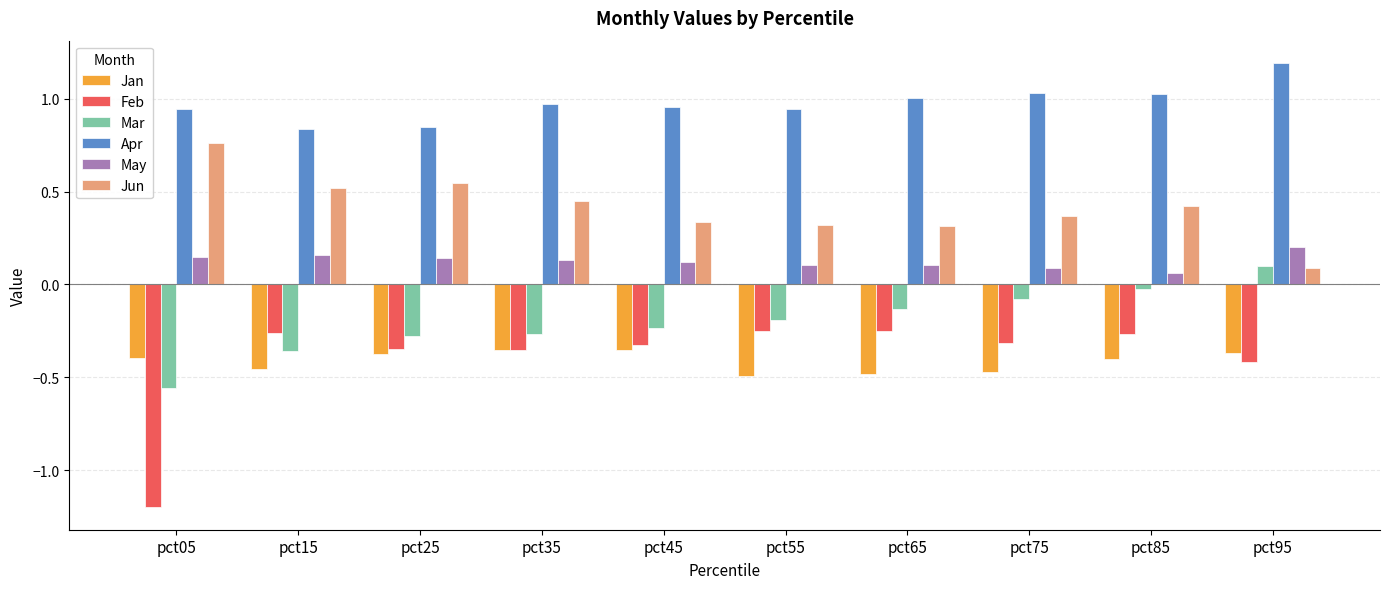

What are all the series names shown in the legend?

Jan, Feb, Mar, Apr, May, Jun